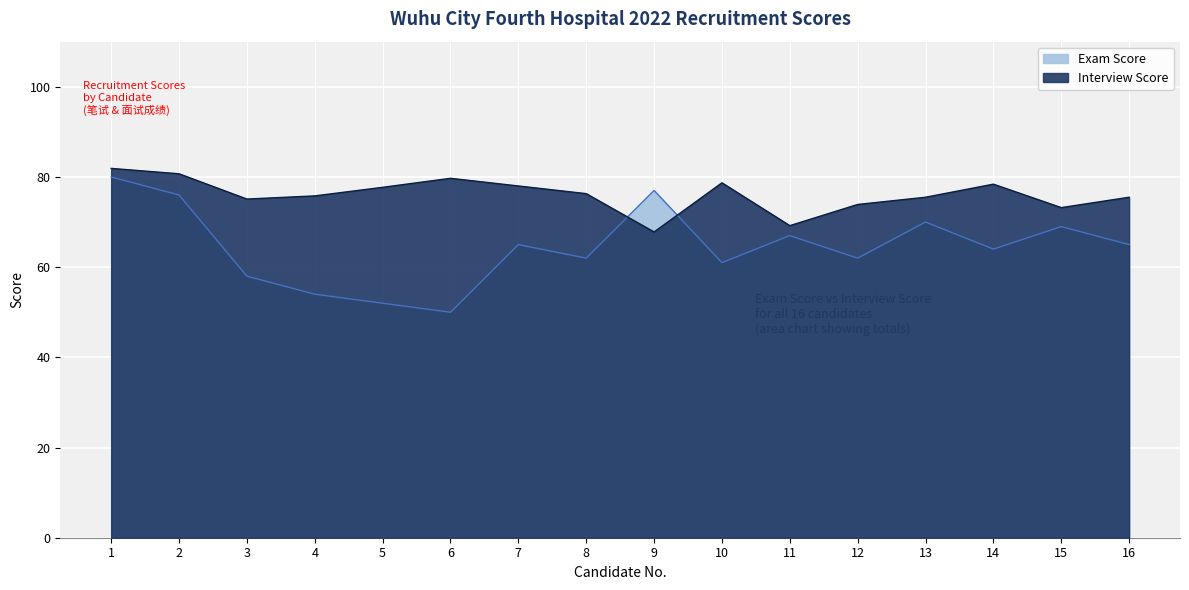

Between 2 and 5, which series saw the biggest shift?

Exam Score